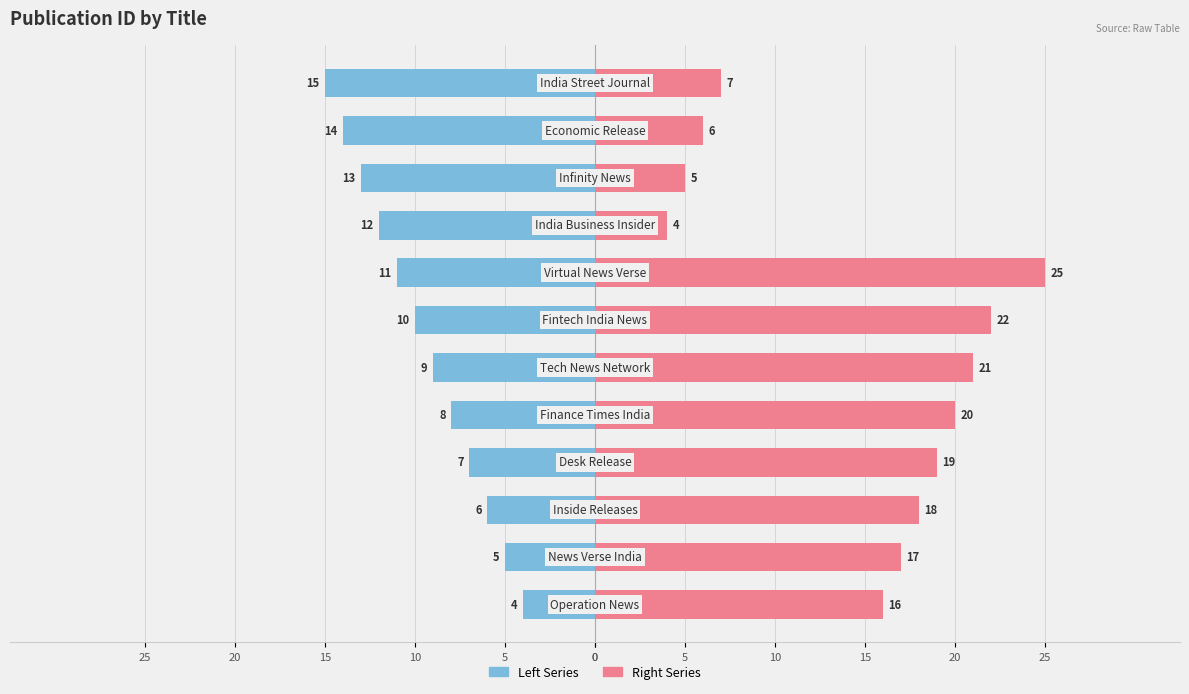

At 15, list the series in order from largest to smallest.

Right Series, Left Series